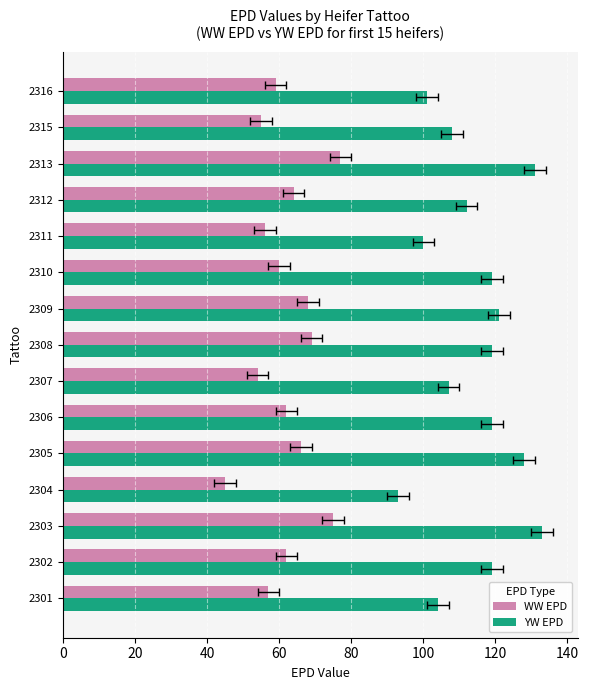

At 2305, list the series in order from smallest to largest.

WW EPD, YW EPD